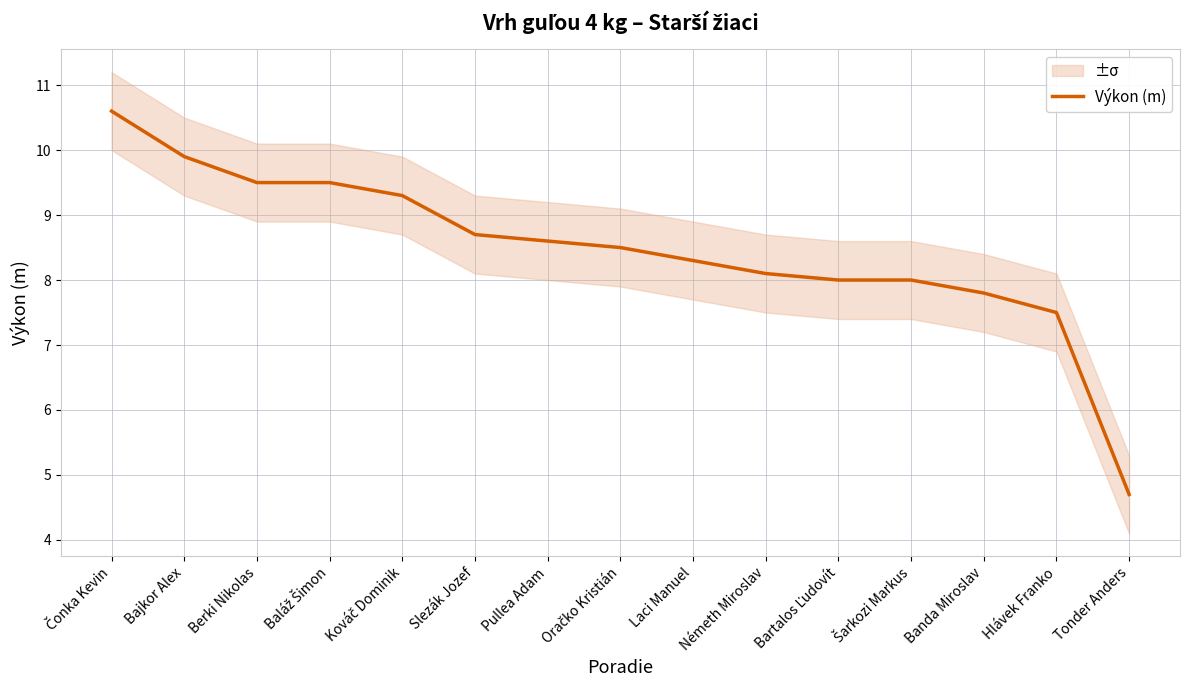

What is the ratio of the value at Berki Nikolas to the value at Oračko Kristián?

1.1